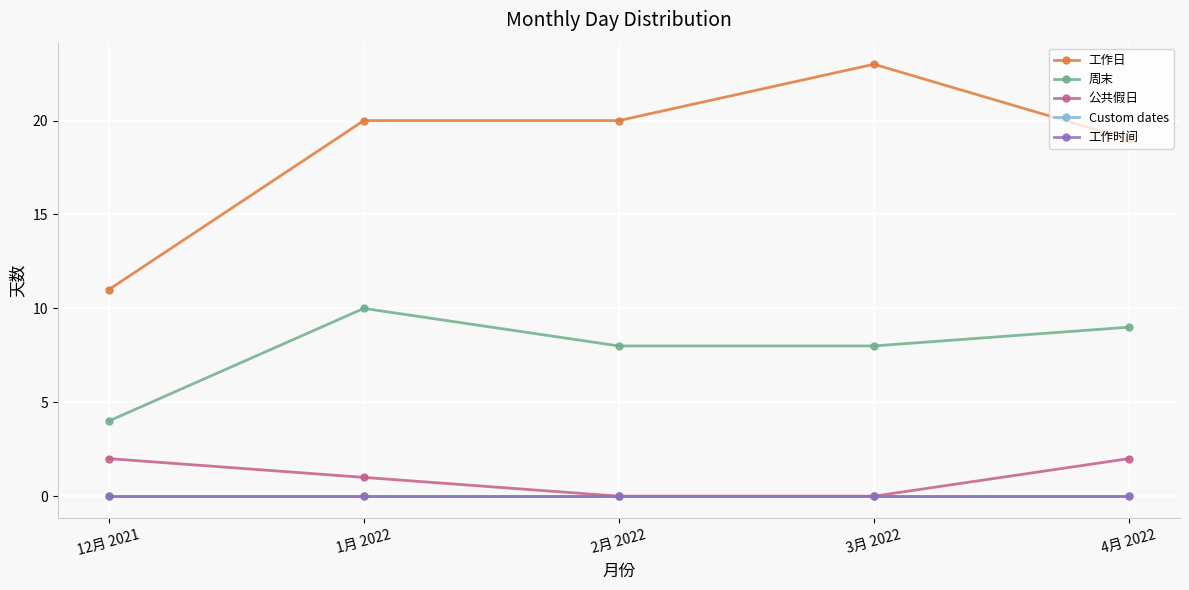

True or false: 公共假日 has a value of 0 at 4月 2022.

False